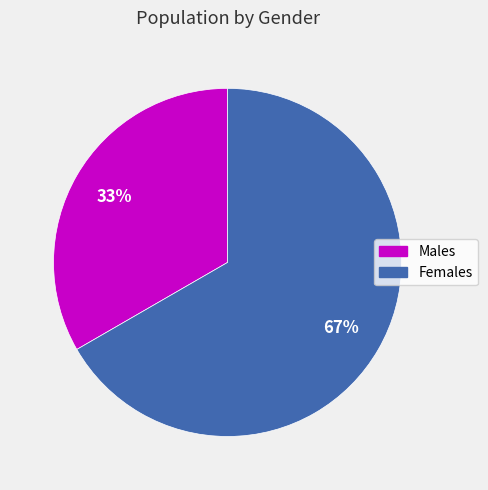

To the nearest percent, what is the average slice percentage?

50%